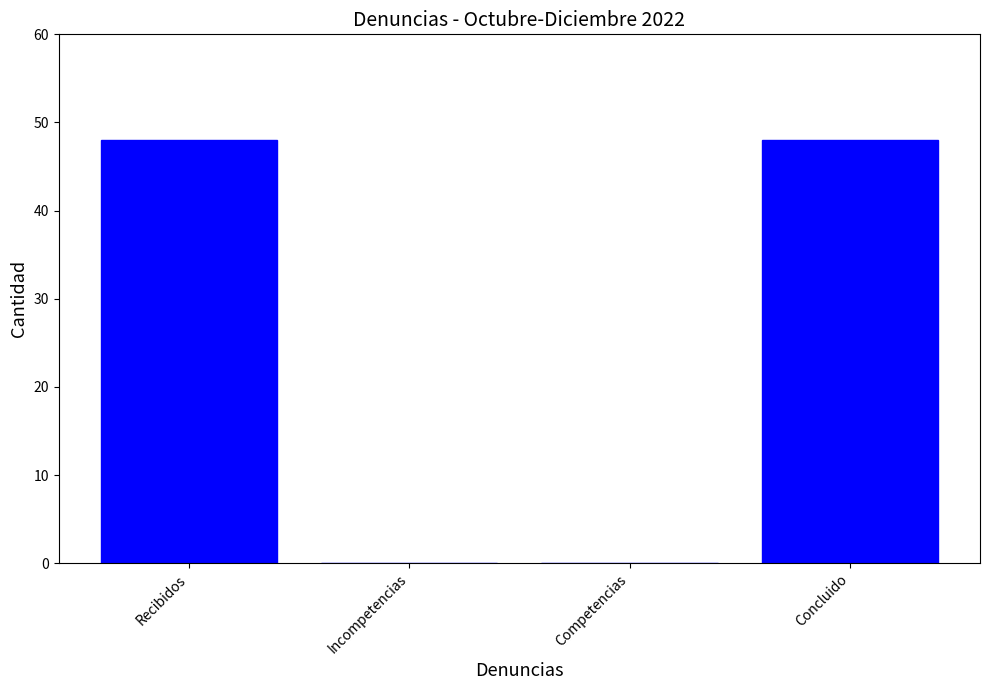

Is it true that the value at Competencias is 21?

False